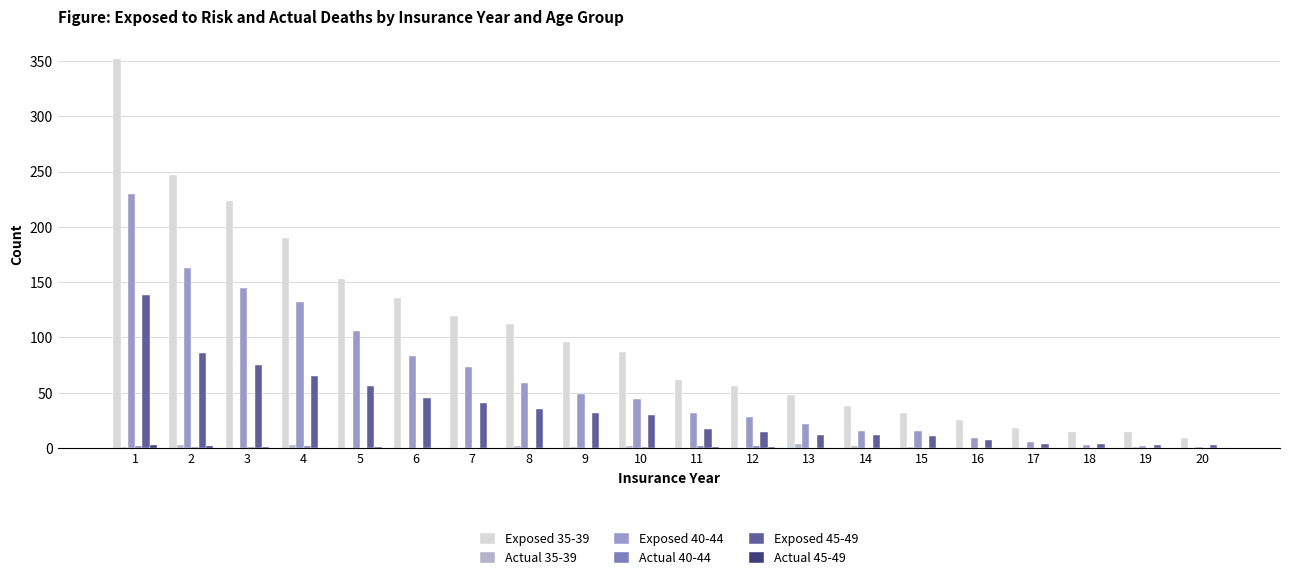

At which label does Exposed 45-49 reach its peak?

1